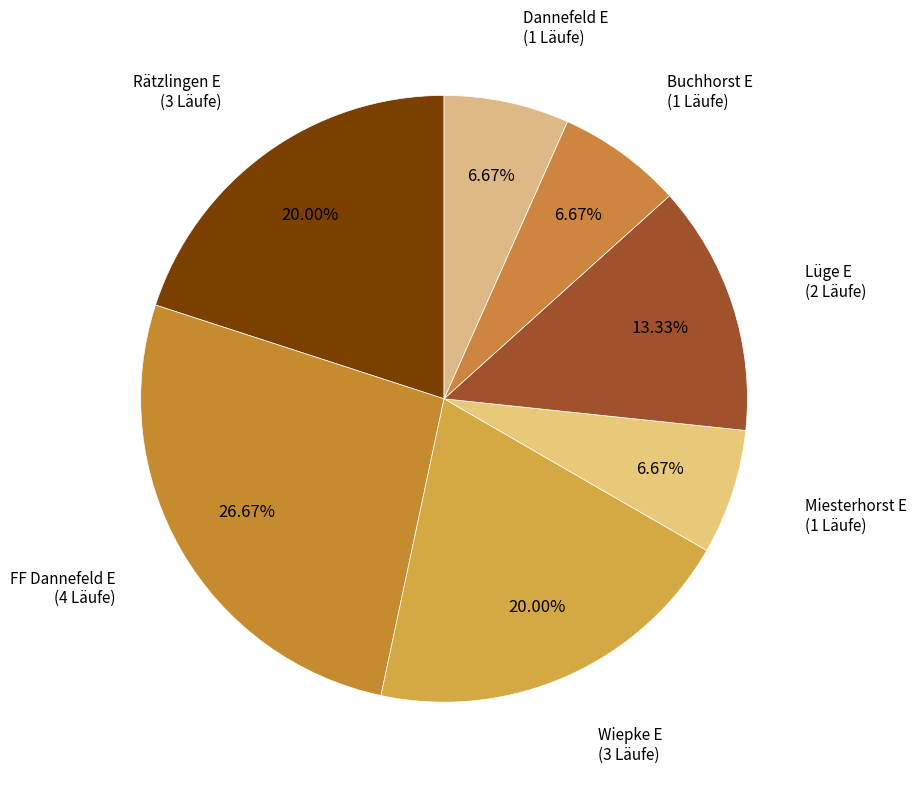

To the nearest percent, what is the difference between the largest and smallest slice percentages?

20%